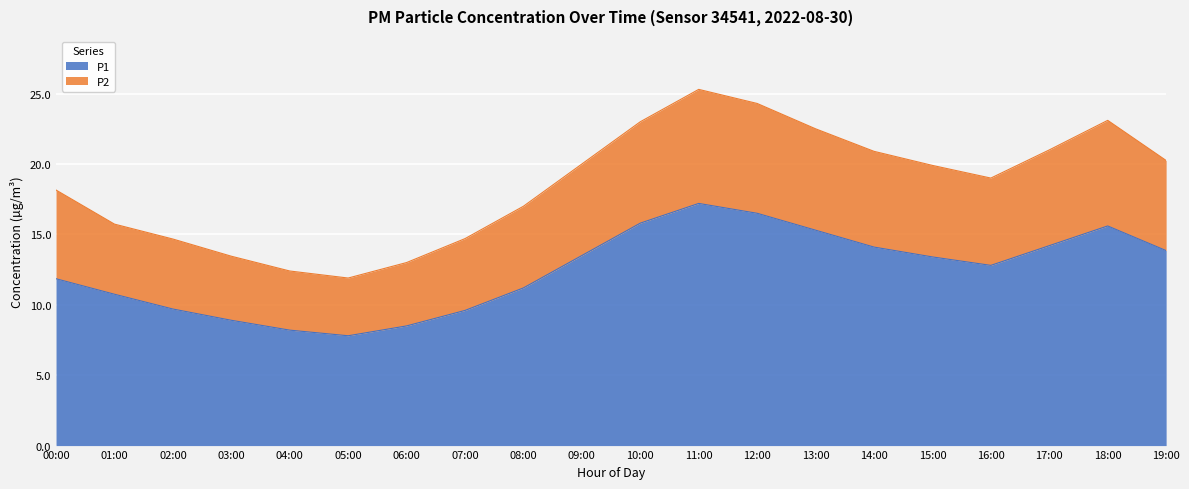

List the labels in order of P2 value, smallest first.

05:00, 04:00, 06:00, 03:00, 02:00, 07:00, 01:00, 08:00, 00:00, 16:00, 15:00, 09:00, 19:00, 14:00, 17:00, 13:00, 10:00, 18:00, 12:00, 11:00